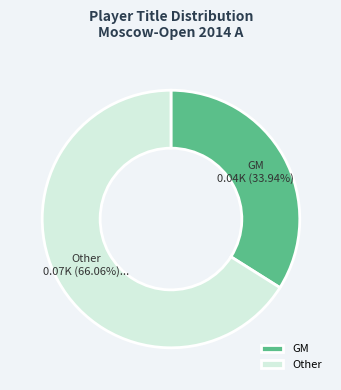

Which category has the smallest portion of the pie?

GM